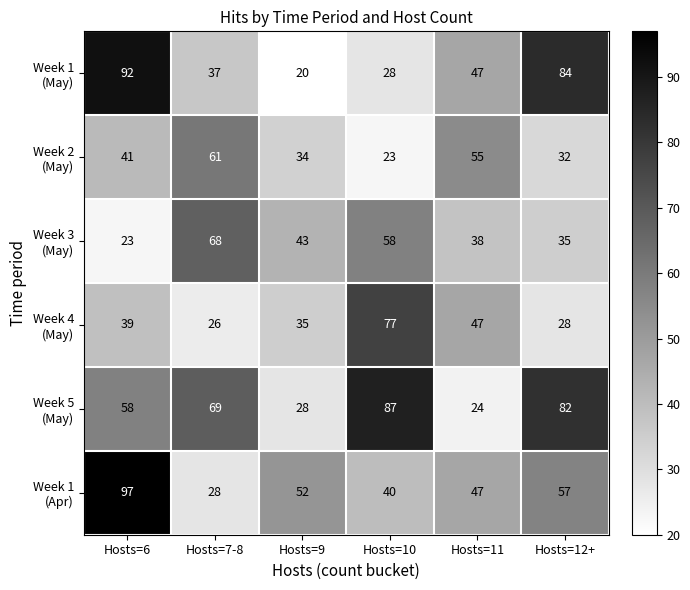

Which category has the highest value across all series?

Hosts=6